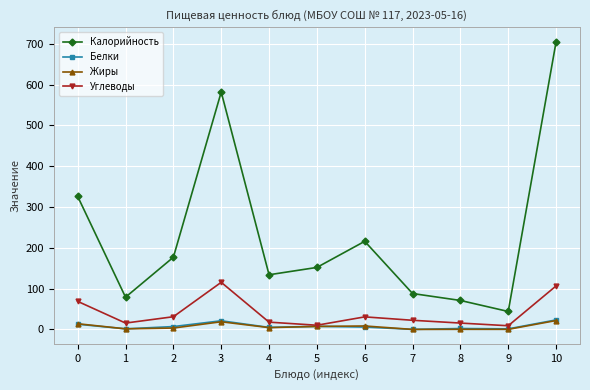

Which series has the largest total across all categories?

Калорийность